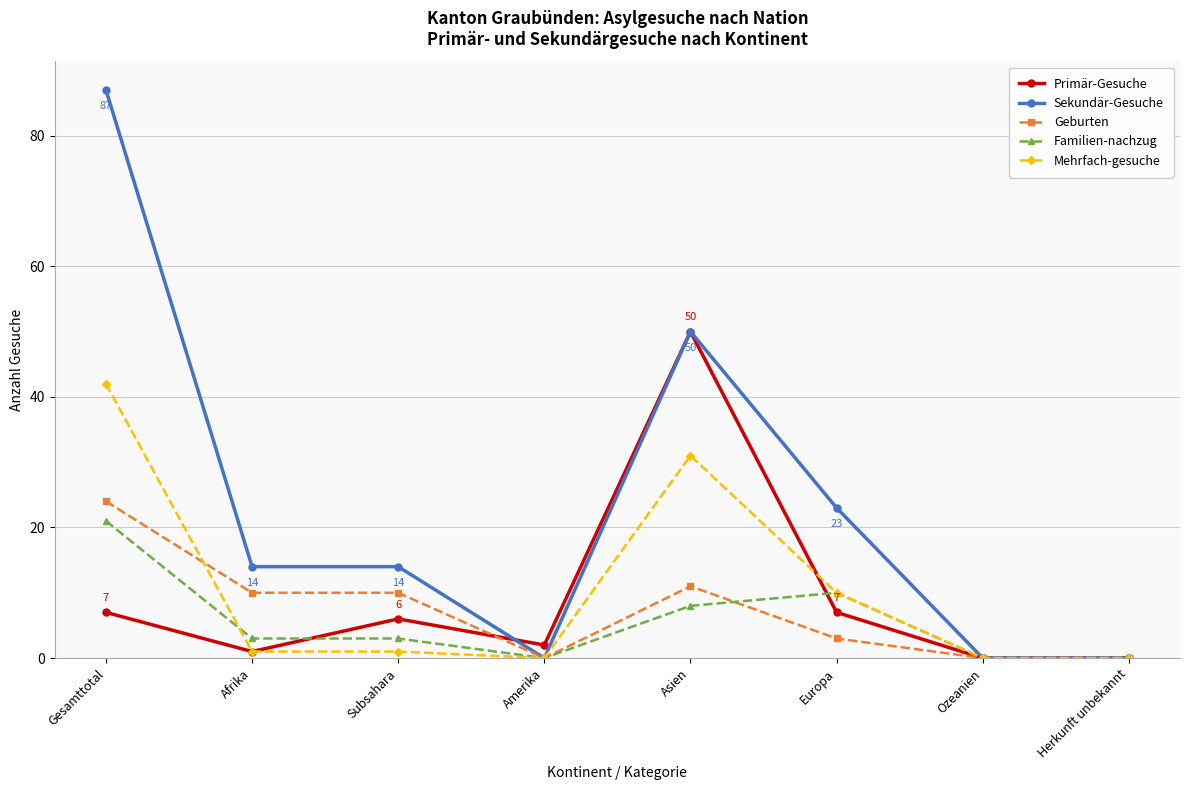

The Sekundär-Gesuche series shows 22 at Afrika. True or false?

False